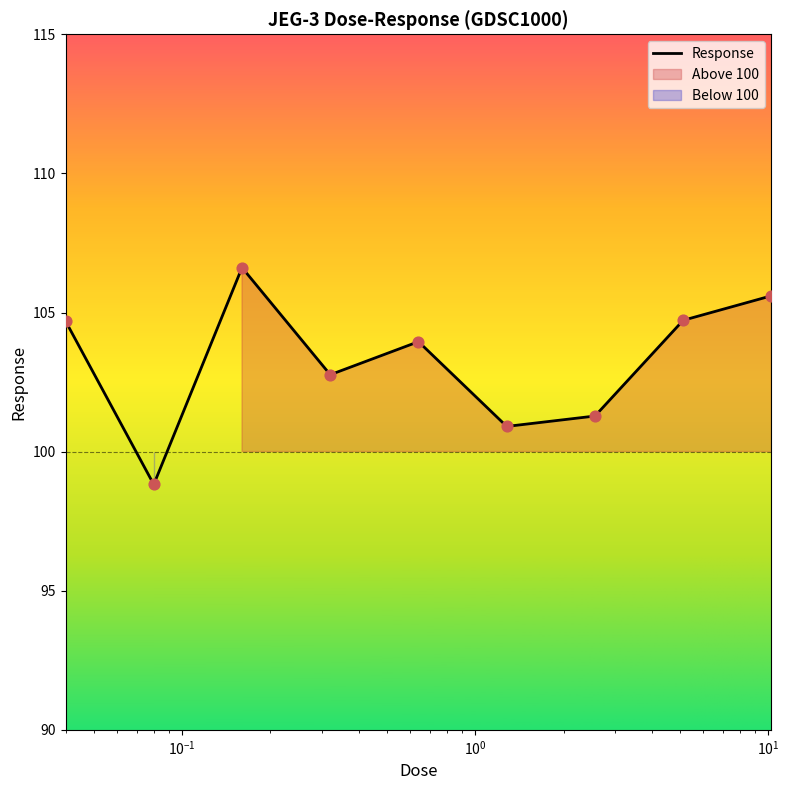

What is the lowest value of the Response series?

98.8